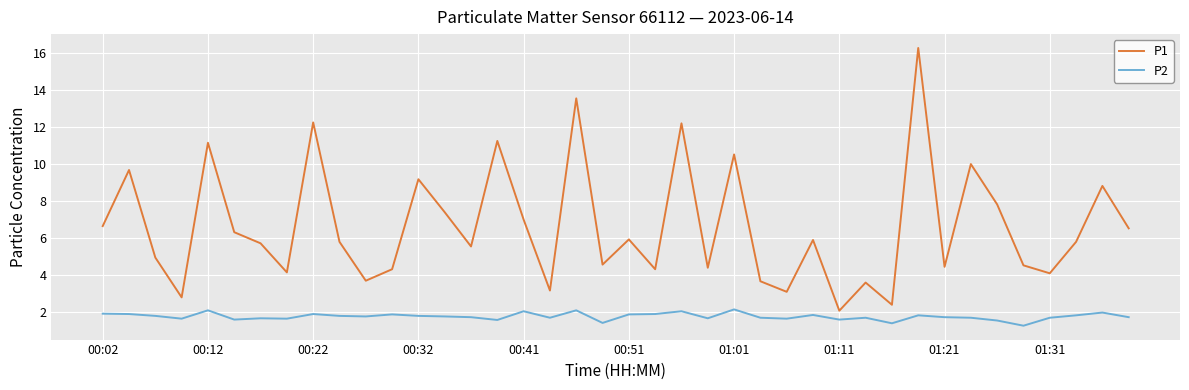

Which series has the largest total across all categories?

P1